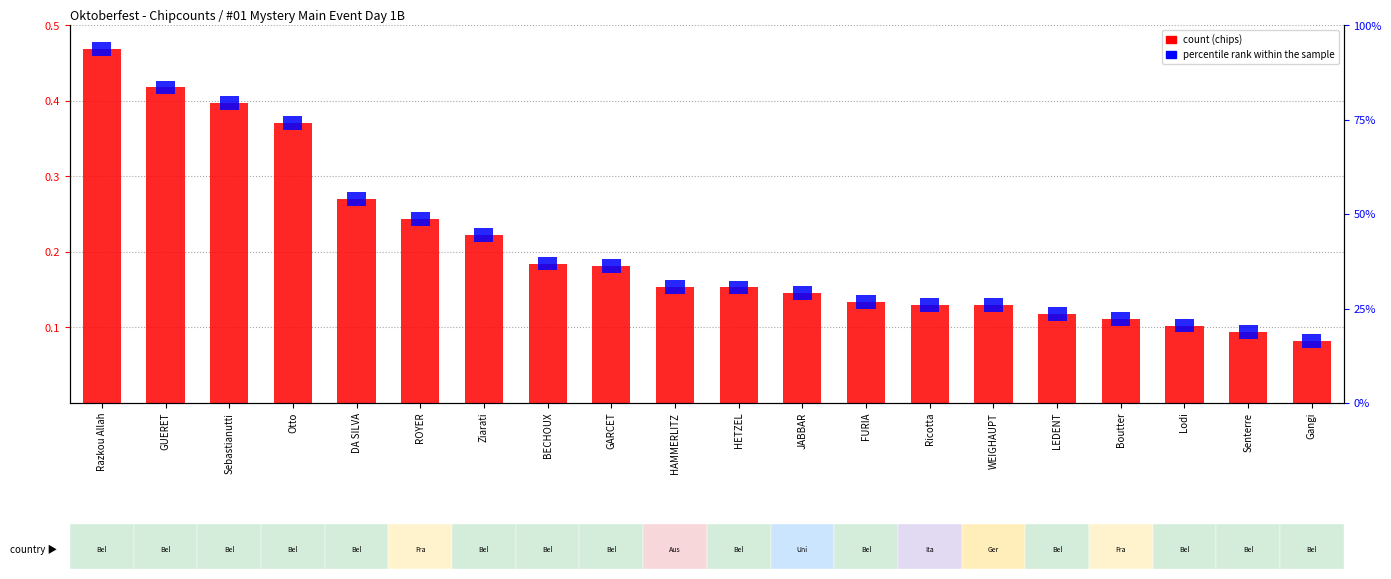

What is the value of the 8th bar from the left?

0.2